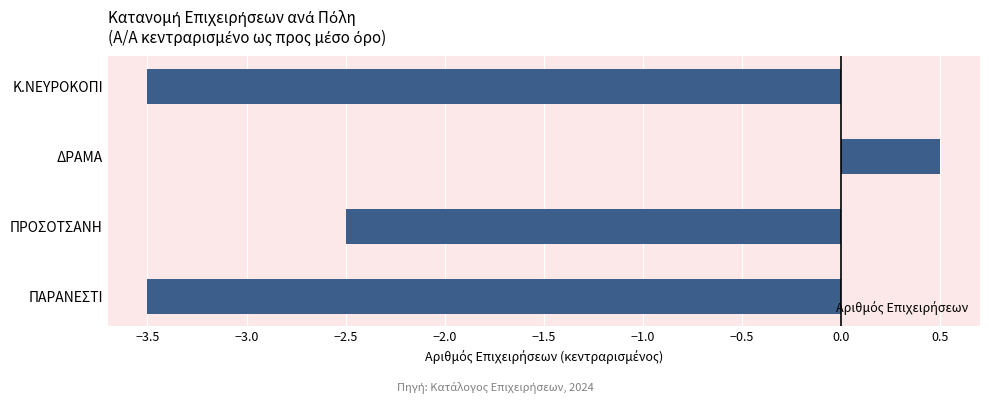

Between ΠΡΟΣΟΤΣΑΝΗ and Κ.ΝΕΥΡΟΚΟΠΙ, which is larger?

ΠΡΟΣΟΤΣΑΝΗ